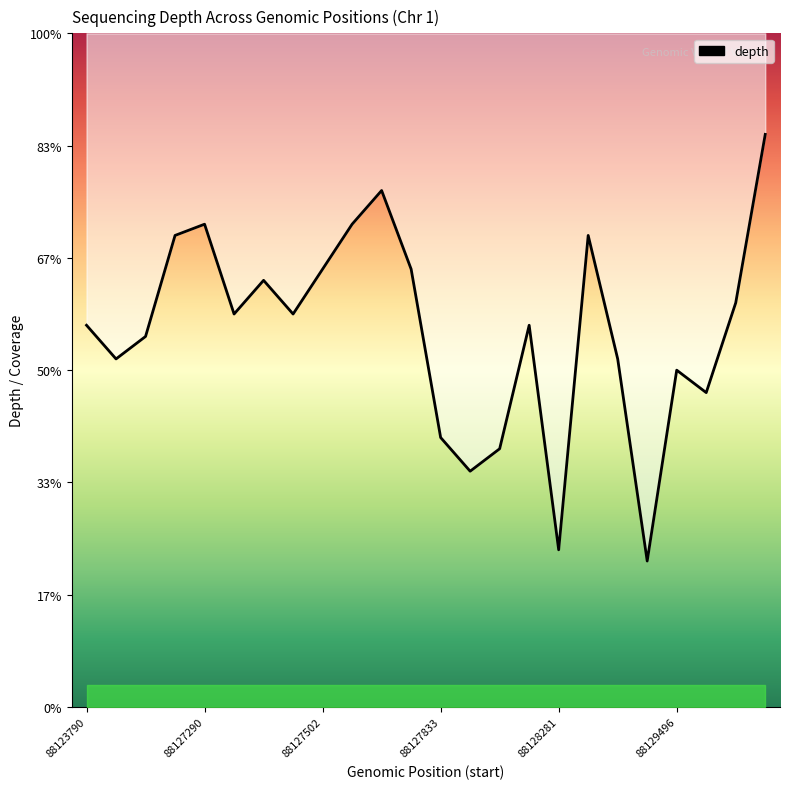

Approximately how many times larger is the value at 8 compared to 17?

0.9